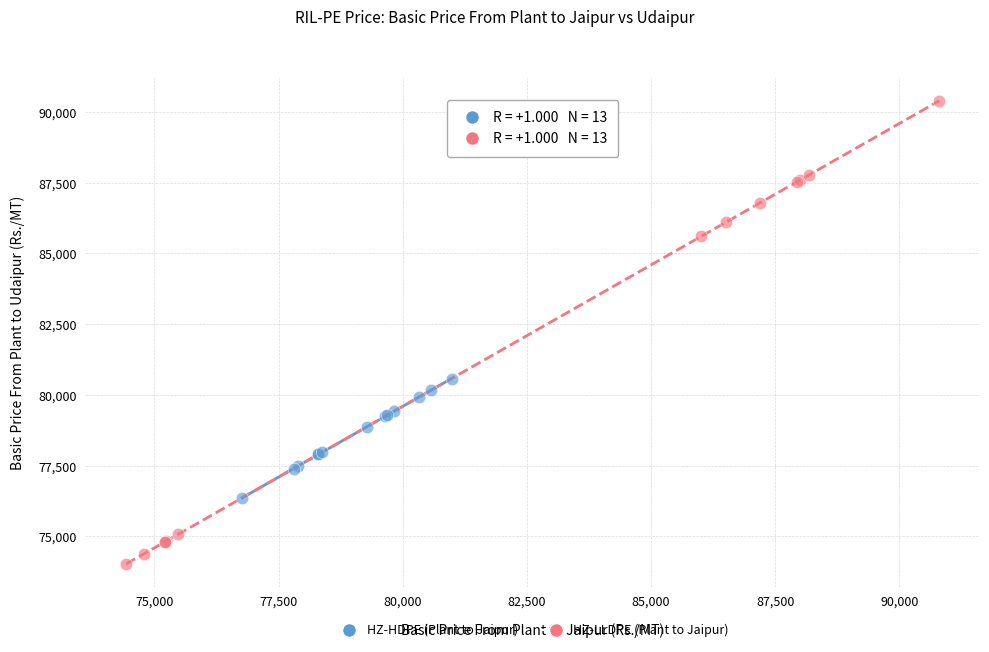

Which series has the largest Y range (max minus min)?

HZ-LLDPE (Plant to Jaipur)